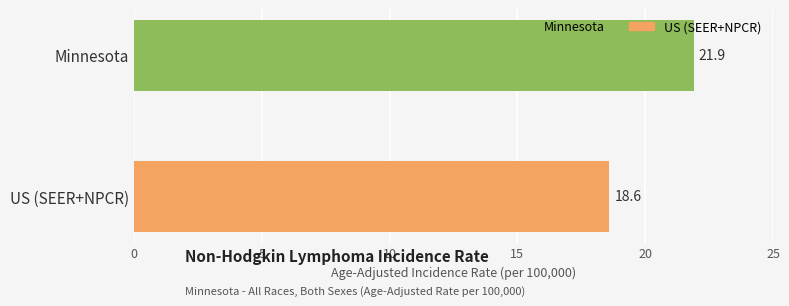

The chart shows a value of 18.6 at US (SEER+NPCR). True or false?

True